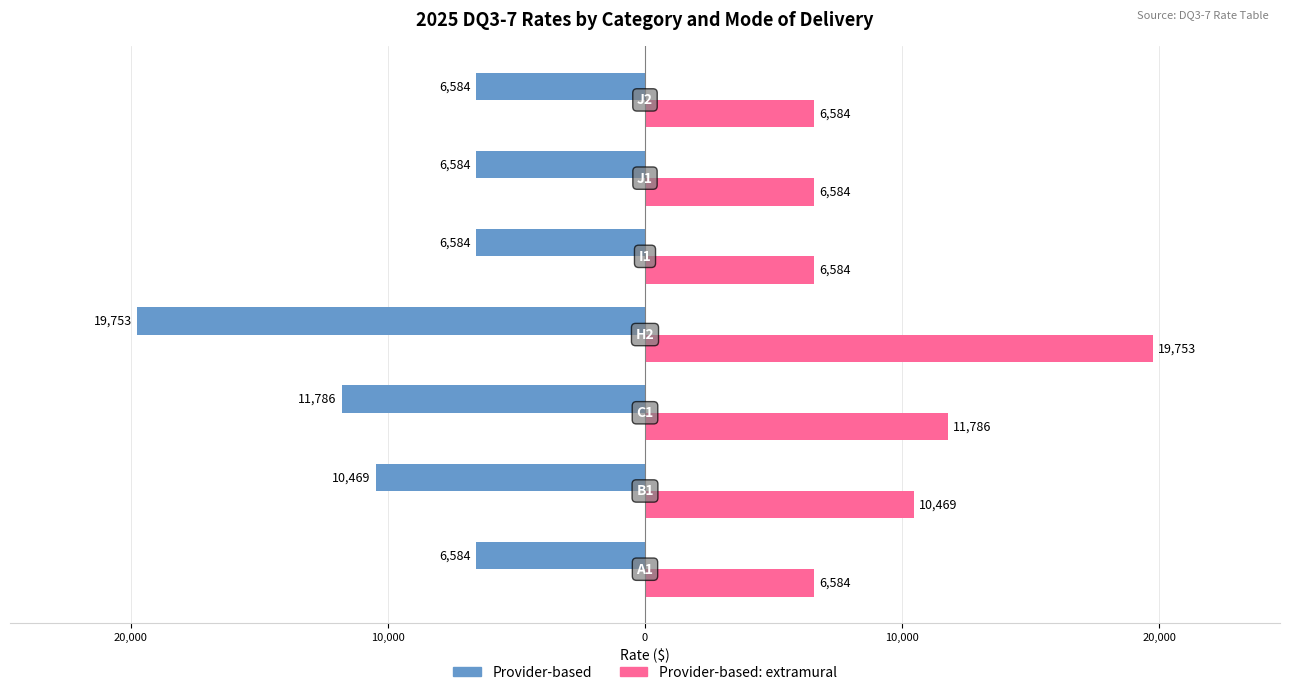

Which series has the widest spread of values?

Provider-based